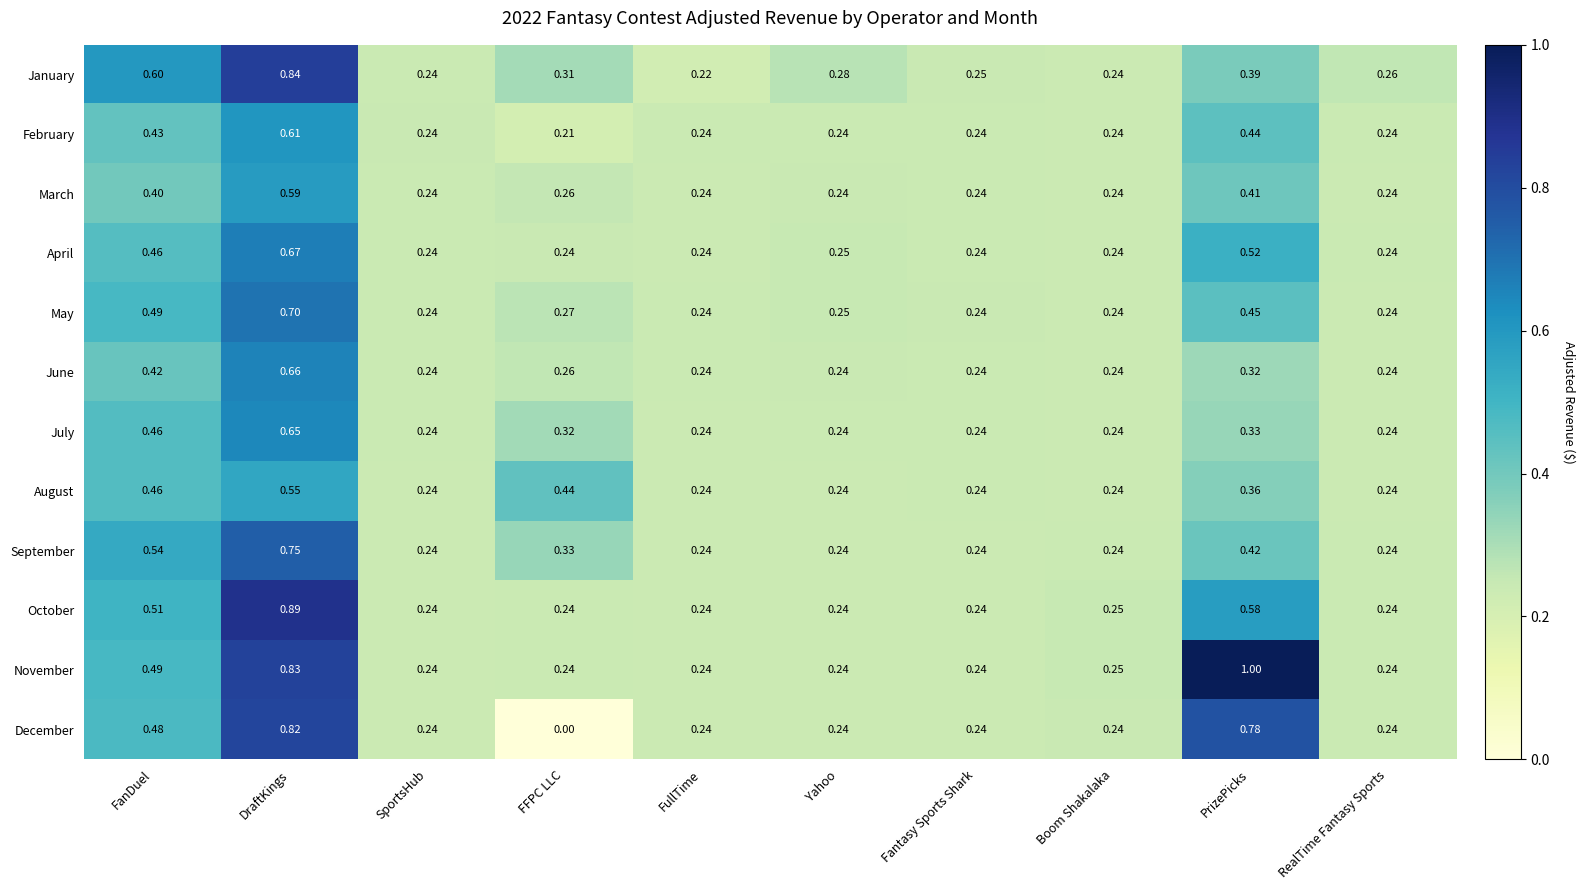

Which series changed the most between FullTime and Boom Shakalaka?

January